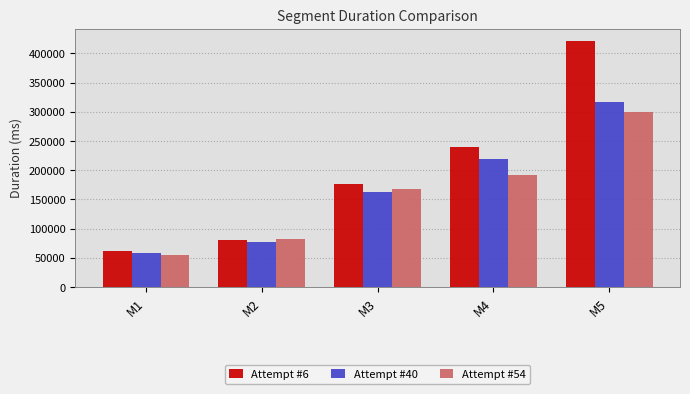

What is the total value across all series at M2?

240519